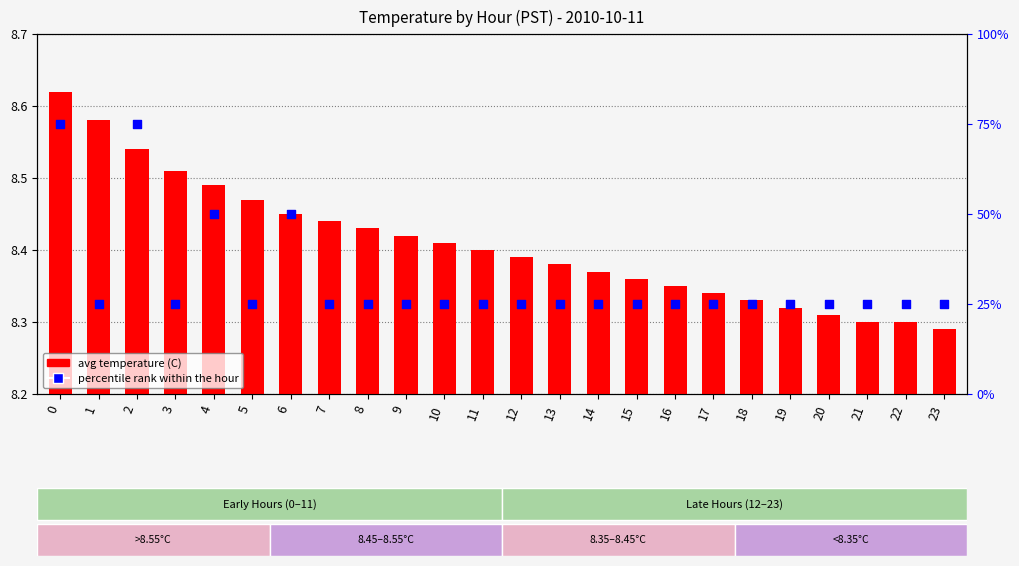

What are all the series names shown in the legend?

avg temperature (C), percentile rank within the hour